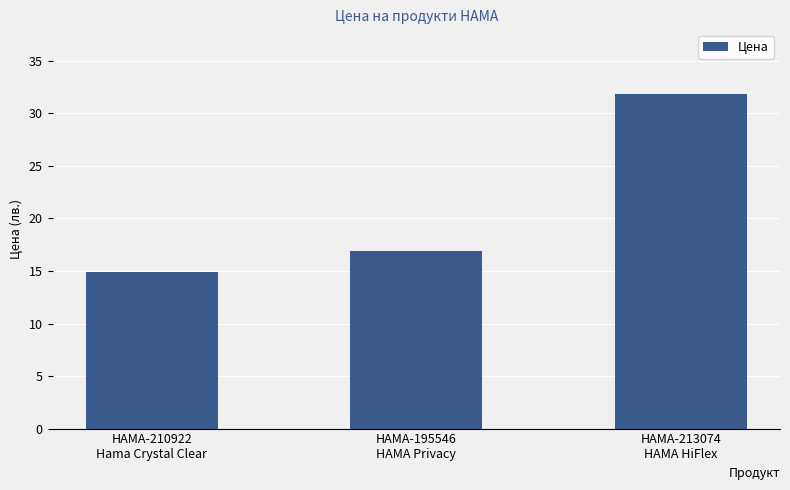

Are the bars horizontal?

No